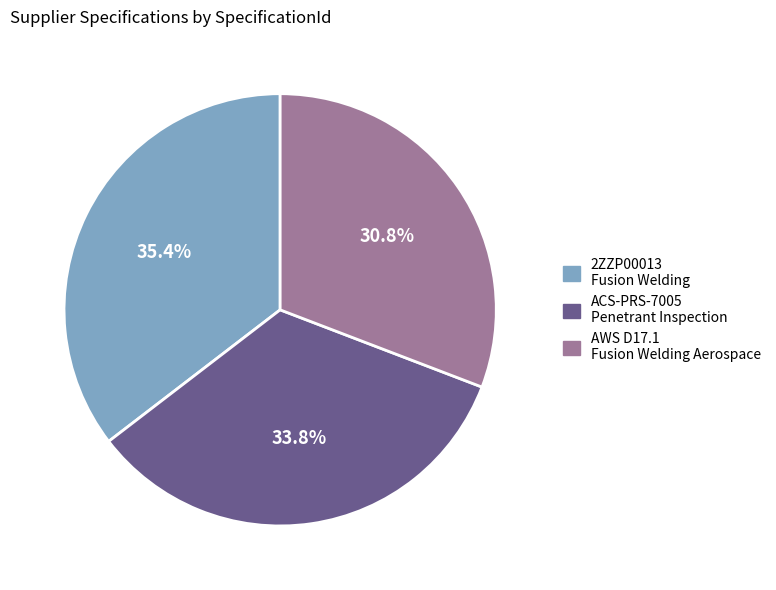

Is there a majority slice in this chart?

No